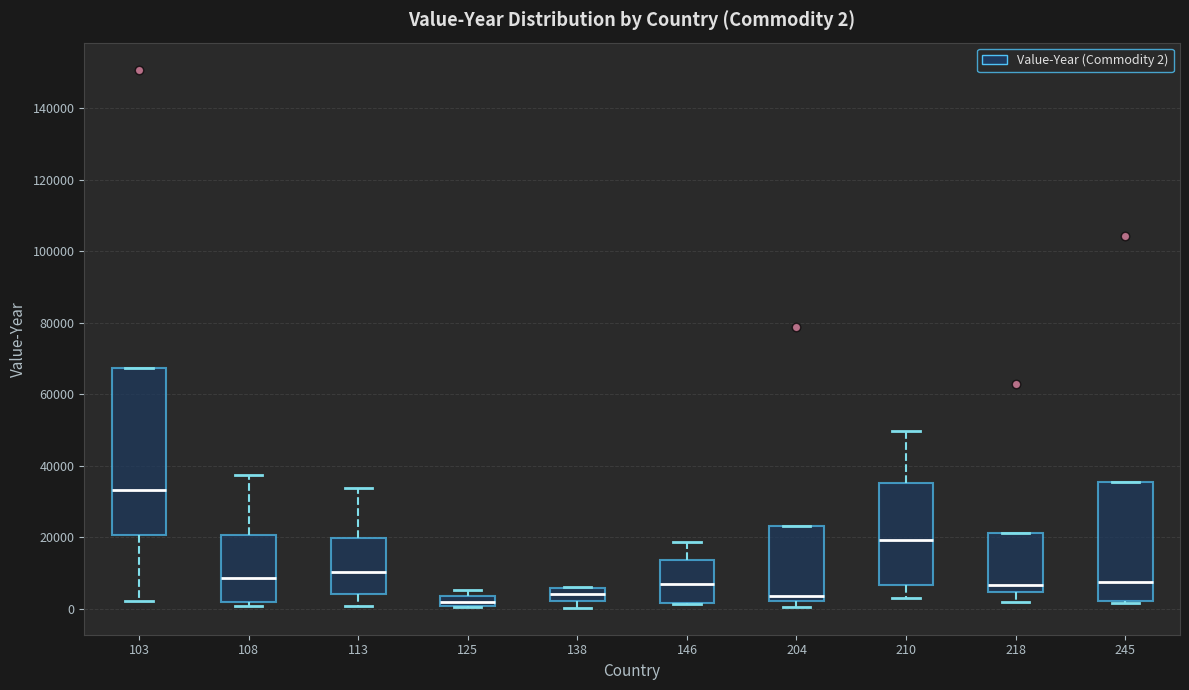

Which box is the tallest, from its lower edge to its upper edge?

103